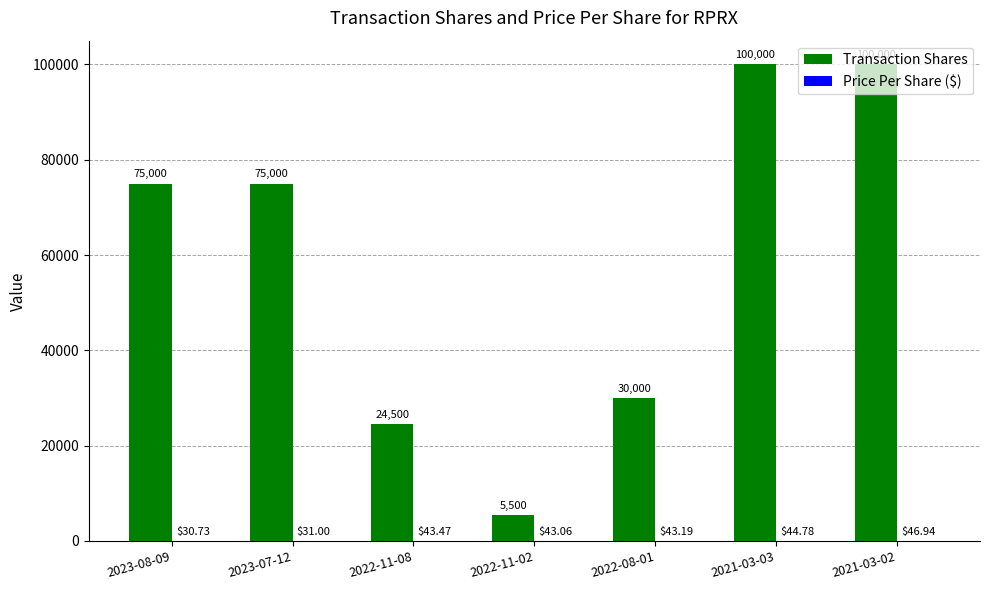

Between 2023-07-12 and 2022-11-02, which series saw the biggest shift?

Transaction Shares